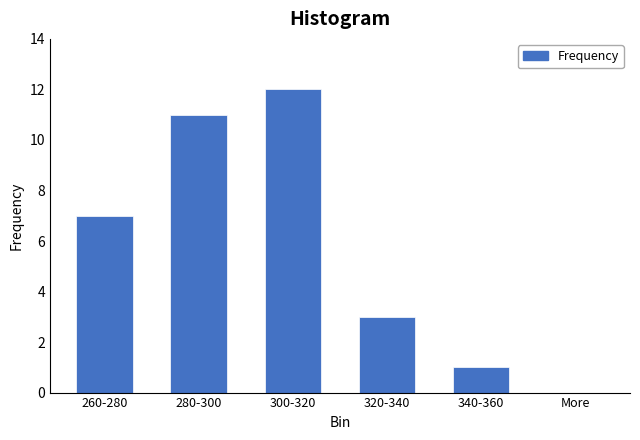

Reading left to right, extract all data points from this chart.

260-280=7	280-300=11	300-320=12	320-340=3	340-360=1	More=0